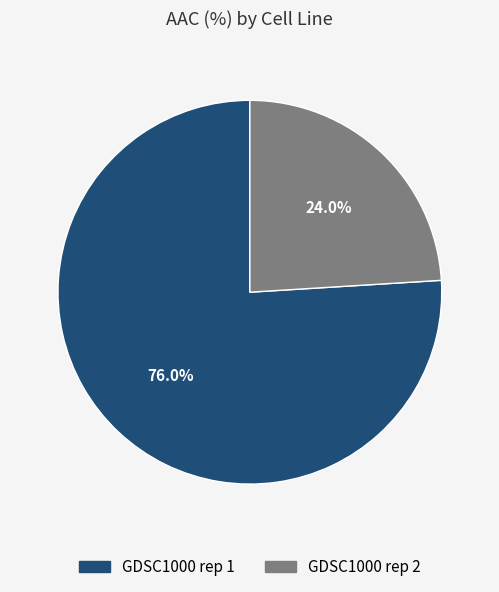

Do GDSC1000 rep 2 and GDSC1000 rep 1 together represent more than half of the pie?

Yes